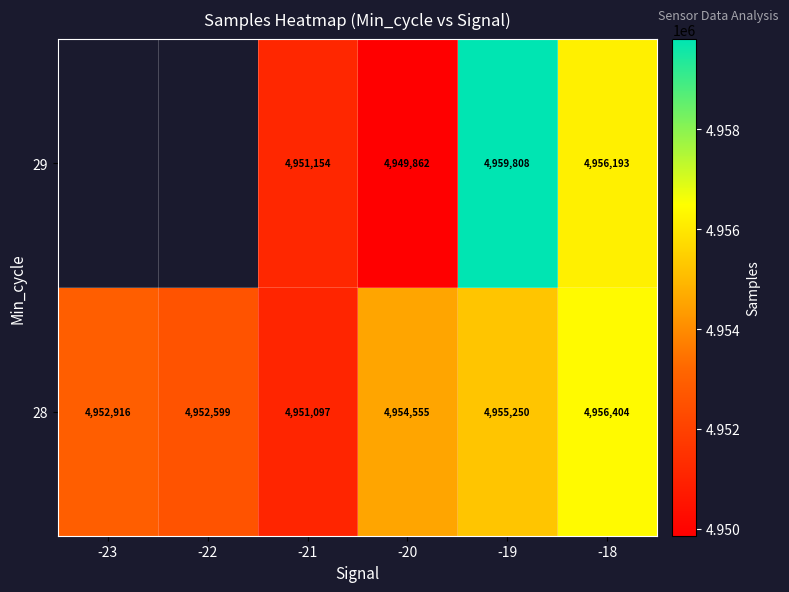

How many data points in 28 are less than 4954555?

3